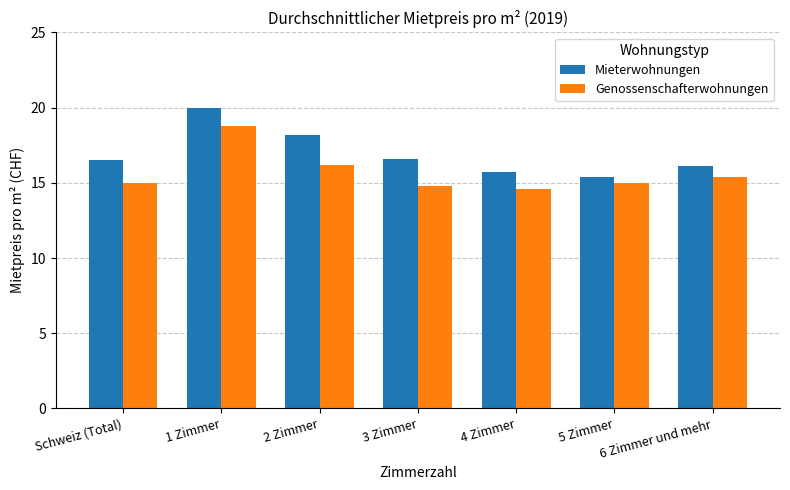

What is the label of the 4th bar from the right?

3 Zimmer